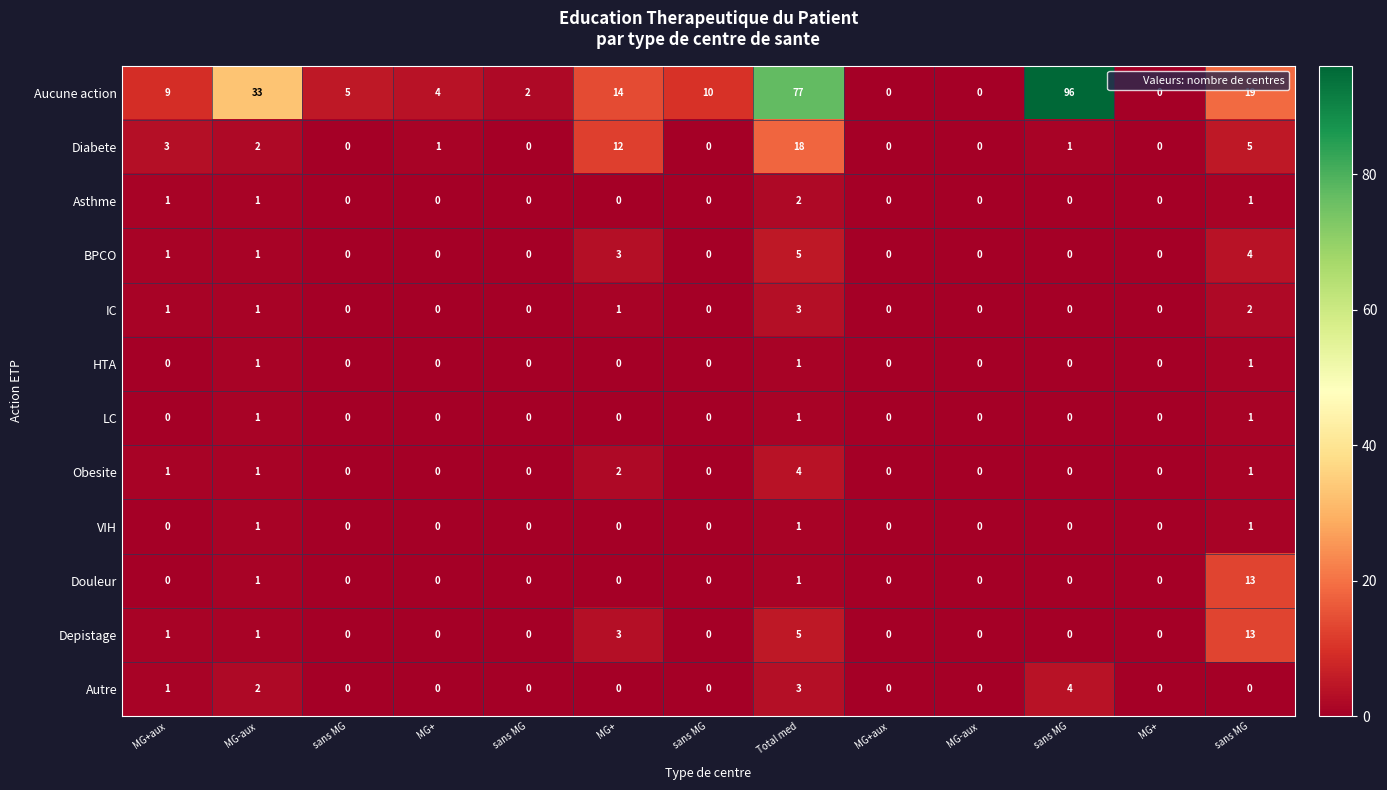

Reading right to left, extract all data points from this chart.

Aucune action: sans MG=19	MG+=0	sans MG=96	MG-aux=0	MG+aux=0	Total med=77	sans MG=10	MG+=14	sans MG=2	MG+=4	sans MG=5	MG-aux=33	MG+aux=9
Diabete: sans MG=5	MG+=0	sans MG=1	MG-aux=0	MG+aux=0	Total med=18	sans MG=0	MG+=12	sans MG=0	MG+=1	sans MG=0	MG-aux=2	MG+aux=3
Asthme: sans MG=1	MG+=0	sans MG=0	MG-aux=0	MG+aux=0	Total med=2	sans MG=0	MG+=0	sans MG=0	MG+=0	sans MG=0	MG-aux=1	MG+aux=1
BPCO: sans MG=4	MG+=0	sans MG=0	MG-aux=0	MG+aux=0	Total med=5	sans MG=0	MG+=3	sans MG=0	MG+=0	sans MG=0	MG-aux=1	MG+aux=1
IC: sans MG=2	MG+=0	sans MG=0	MG-aux=0	MG+aux=0	Total med=3	sans MG=0	MG+=1	sans MG=0	MG+=0	sans MG=0	MG-aux=1	MG+aux=1
HTA: sans MG=1	MG+=0	sans MG=0	MG-aux=0	MG+aux=0	Total med=1	sans MG=0	MG+=0	sans MG=0	MG+=0	sans MG=0	MG-aux=1	MG+aux=0
LC: sans MG=1	MG+=0	sans MG=0	MG-aux=0	MG+aux=0	Total med=1	sans MG=0	MG+=0	sans MG=0	MG+=0	sans MG=0	MG-aux=1	MG+aux=0
Obesite: sans MG=1	MG+=0	sans MG=0	MG-aux=0	MG+aux=0	Total med=4	sans MG=0	MG+=2	sans MG=0	MG+=0	sans MG=0	MG-aux=1	MG+aux=1
VIH: sans MG=1	MG+=0	sans MG=0	MG-aux=0	MG+aux=0	Total med=1	sans MG=0	MG+=0	sans MG=0	MG+=0	sans MG=0	MG-aux=1	MG+aux=0
Douleur: sans MG=13	MG+=0	sans MG=0	MG-aux=0	MG+aux=0	Total med=1	sans MG=0	MG+=0	sans MG=0	MG+=0	sans MG=0	MG-aux=1	MG+aux=0
Depistage: sans MG=13	MG+=0	sans MG=0	MG-aux=0	MG+aux=0	Total med=5	sans MG=0	MG+=3	sans MG=0	MG+=0	sans MG=0	MG-aux=1	MG+aux=1
Autre: sans MG=0	MG+=0	sans MG=4	MG-aux=0	MG+aux=0	Total med=3	sans MG=0	MG+=0	sans MG=0	MG+=0	sans MG=0	MG-aux=2	MG+aux=1